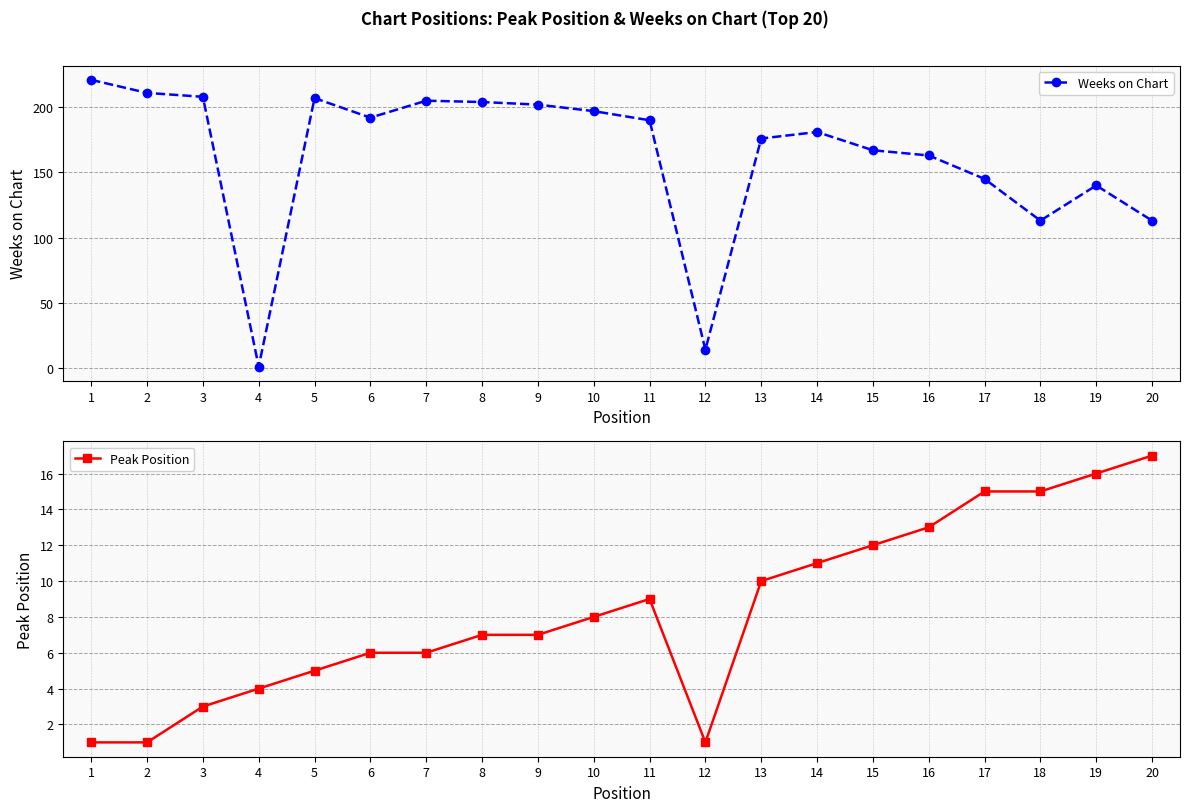

What is the difference between the second highest and second lowest values in the Weeks on Chart series?

197